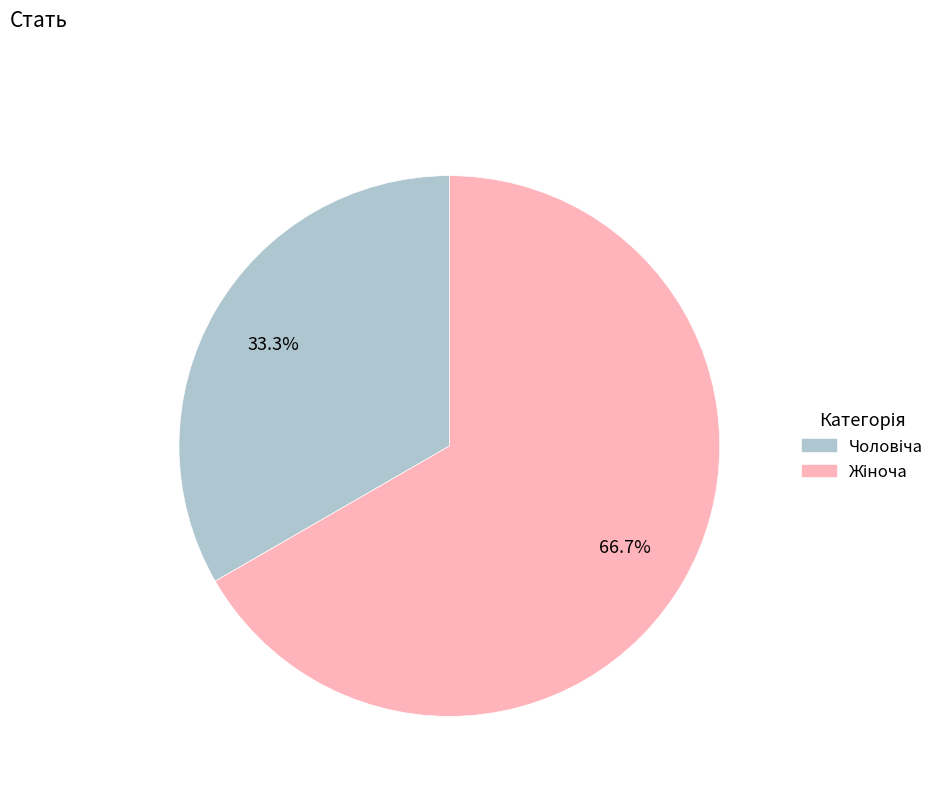

Is there a majority slice in this chart?

Yes